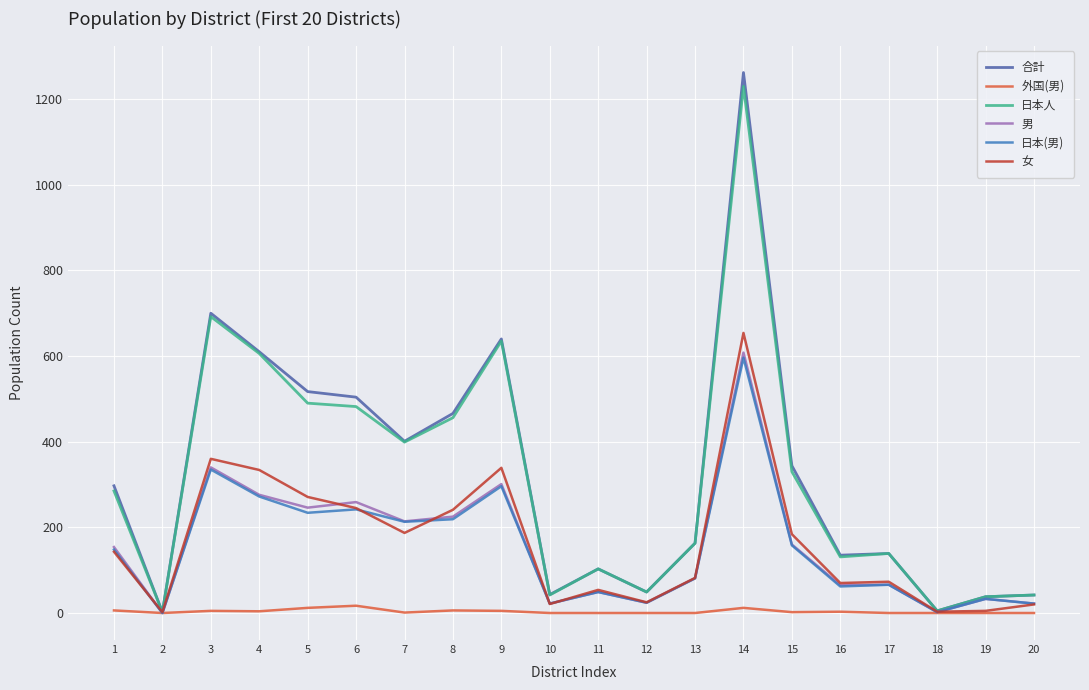

The value of 男 at 2 is 238. True or false?

False